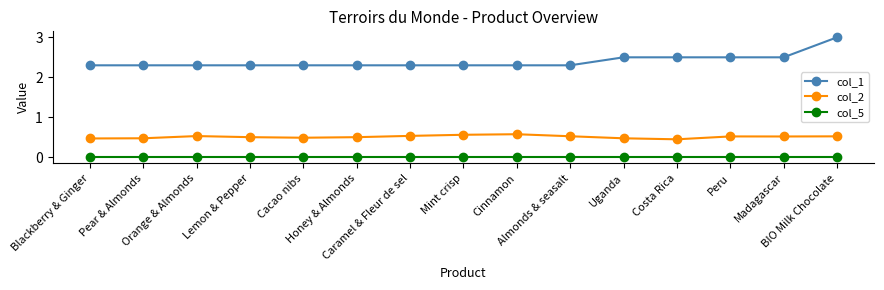

True or false: col_2 has a value of 0.5 at BIO Milk Chocolate.

True